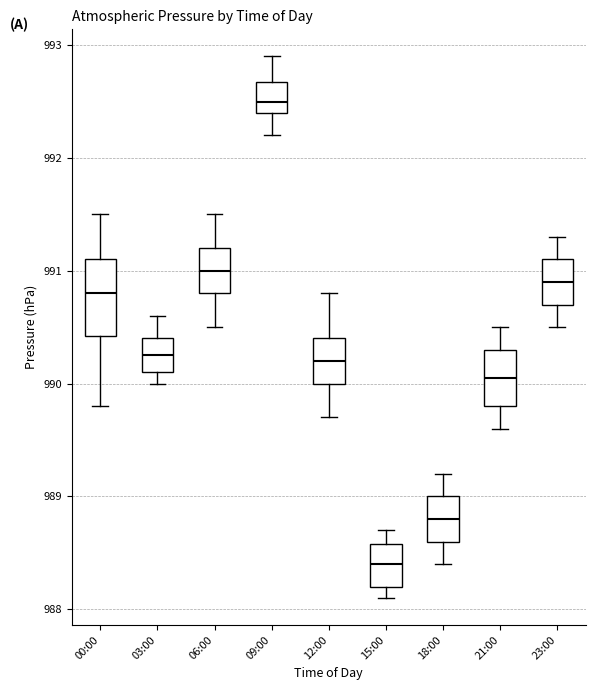

Which box is the tallest, from its lower edge to its upper edge?

00:00